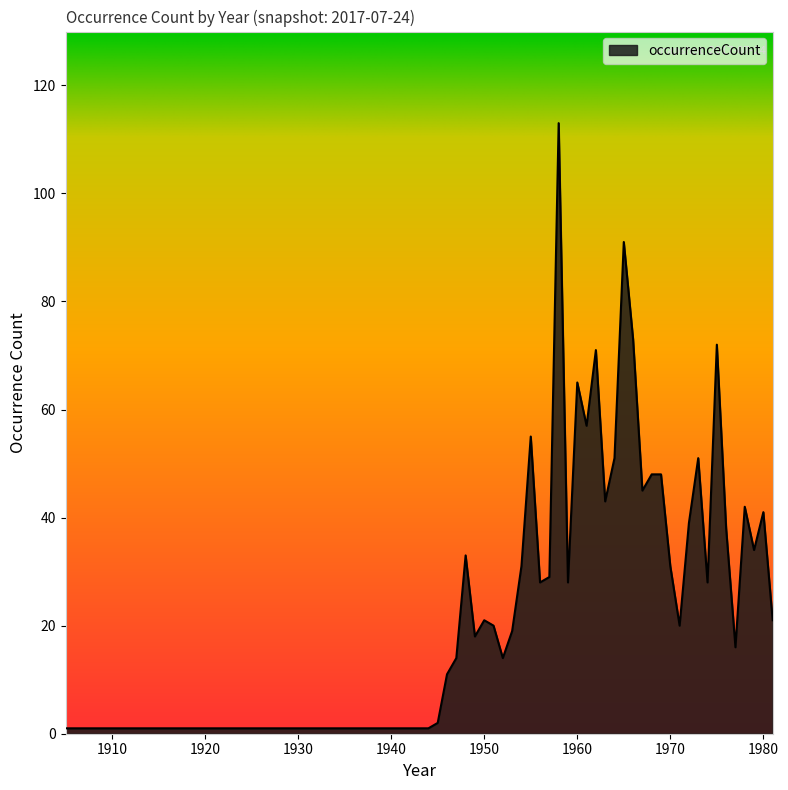

What is the greatest value displayed?

113